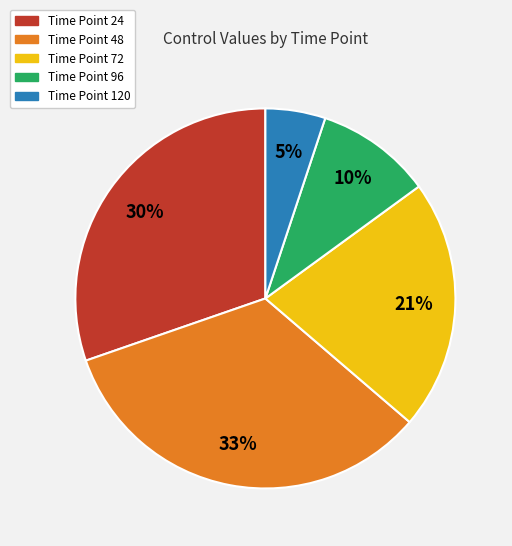

How many segments does this pie chart have?

5